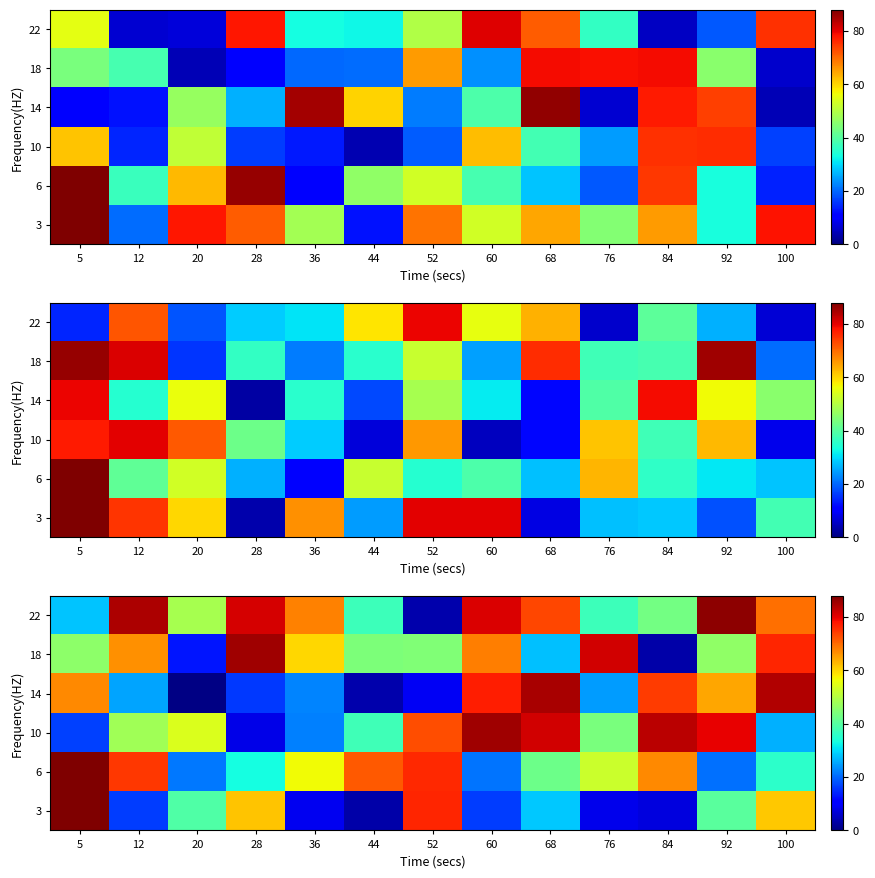

What is the smallest value displayed?

0.5